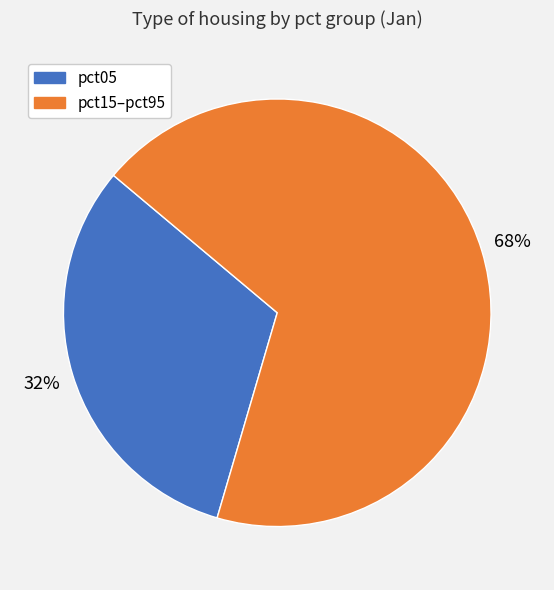

To the nearest percent, what is the average slice percentage?

50%